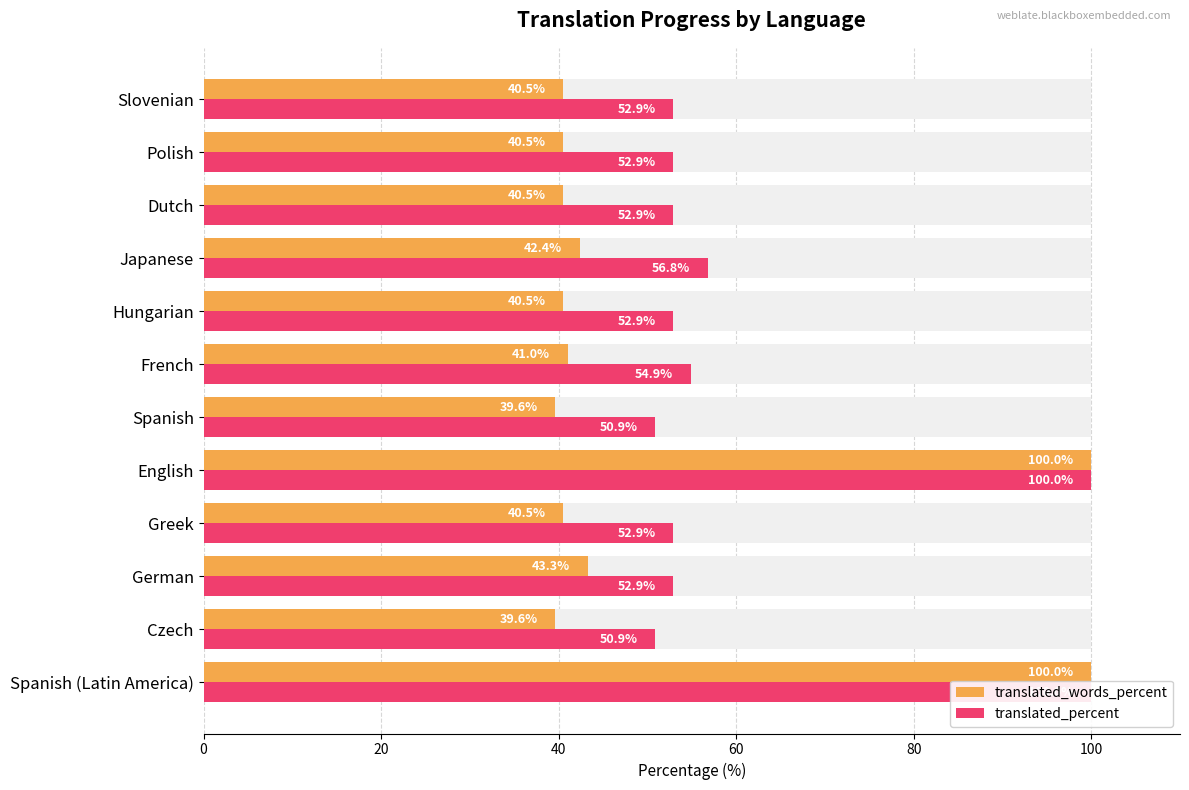

How many series are shown in this chart?

2